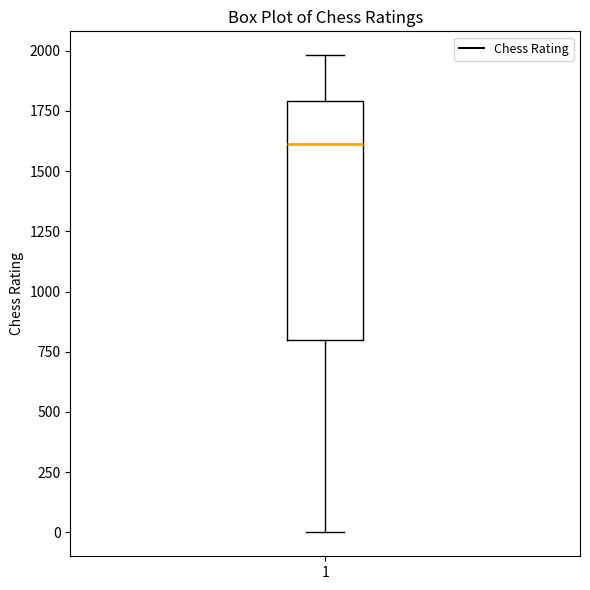

Where is the upper edge of the box at x = 1 on the y-axis? The values are not printed on the chart, so give them approximately, as read against the axis.

1800